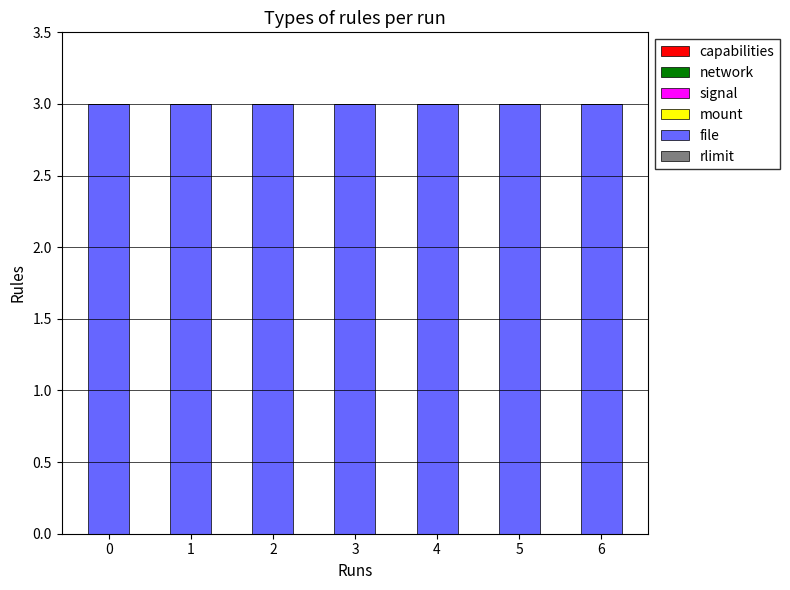

List the series in order of their peak value, lowest first.

capabilities, network, signal, mount, rlimit, file